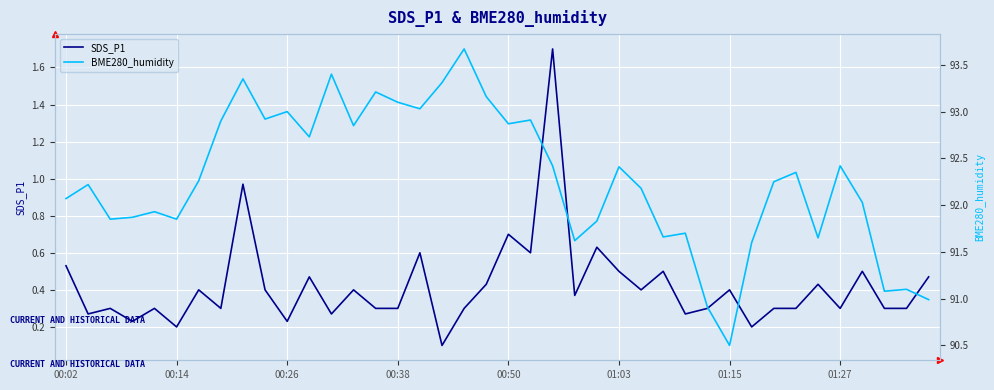

What is the highest value of the SDS_P1 series?

1.7